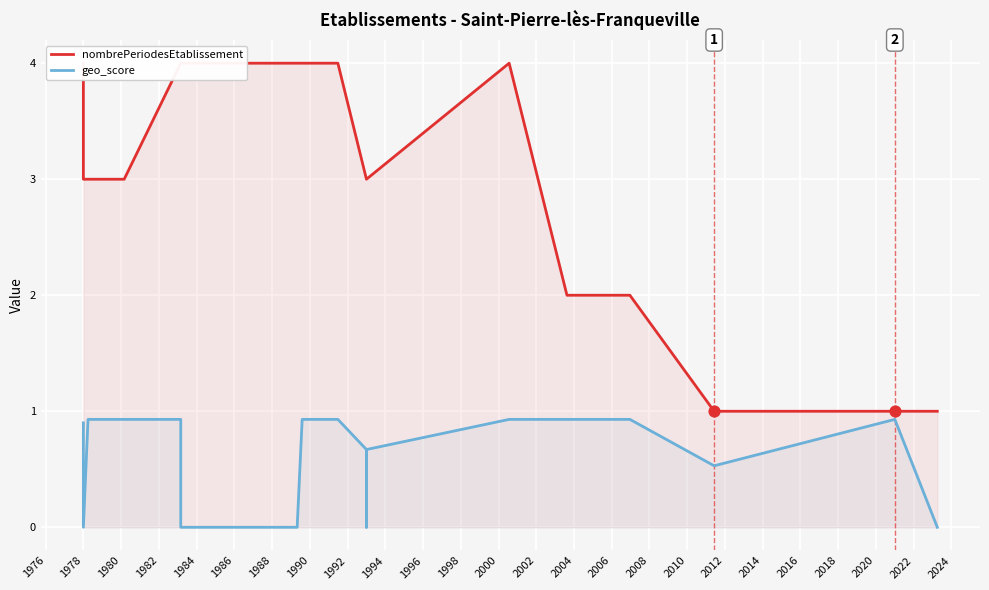

Which series has the largest total across all categories?

nombrePeriodesEtablissement